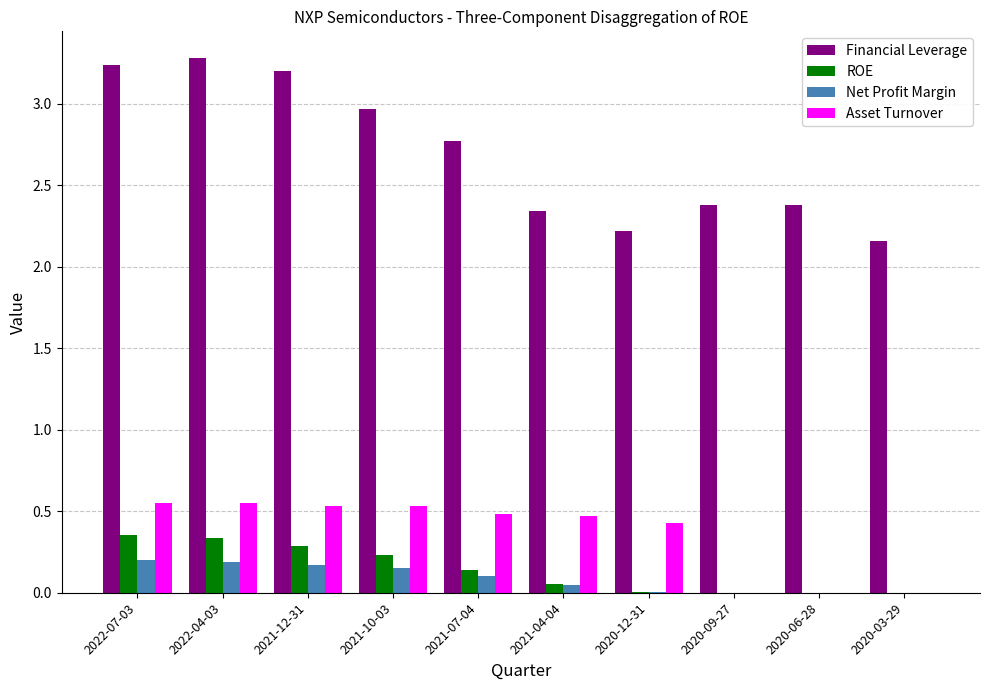

What is the sum of all Financial Leverage values?

26.9